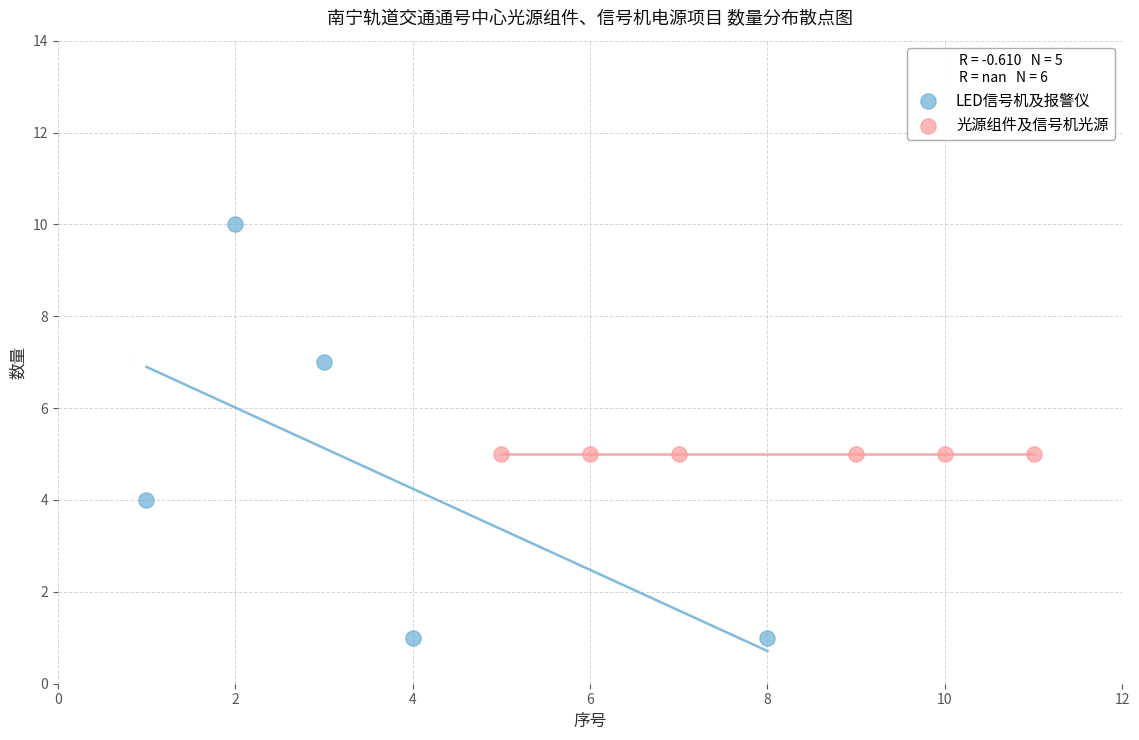

Which series reaches the minimum Y coordinate?

LED信号机及报警仪